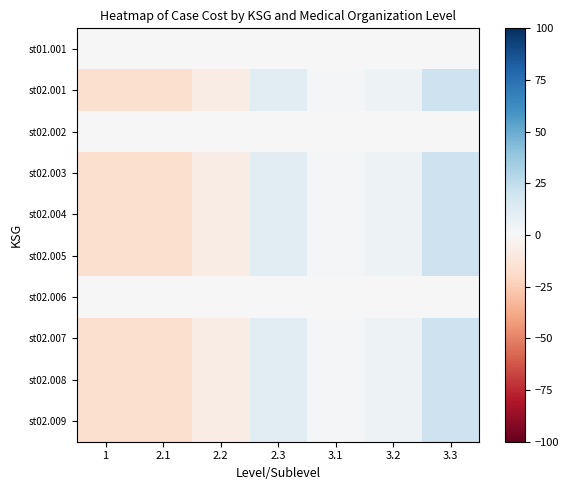

How many data points does each series have?

7